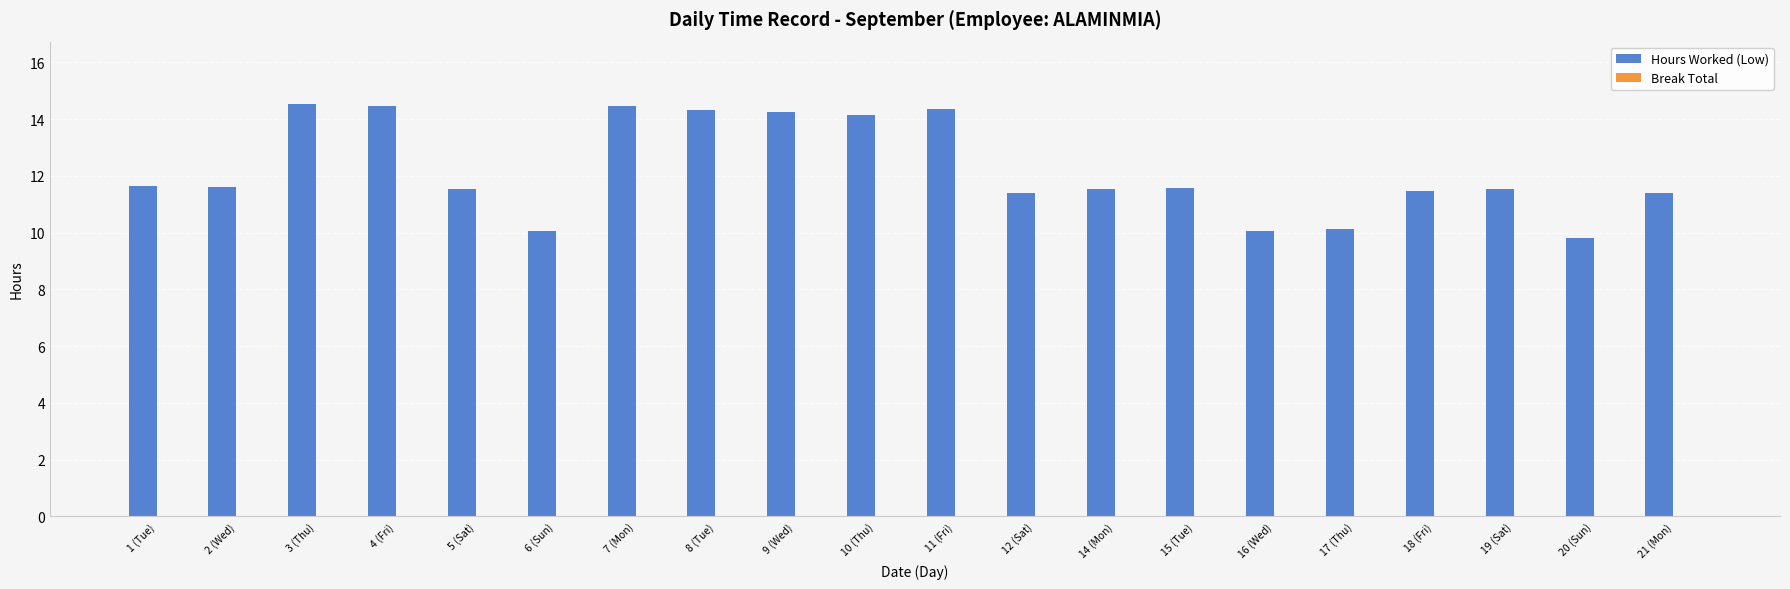

The chart shows a value of 24.1 at 10 (Thu). True or false?

False